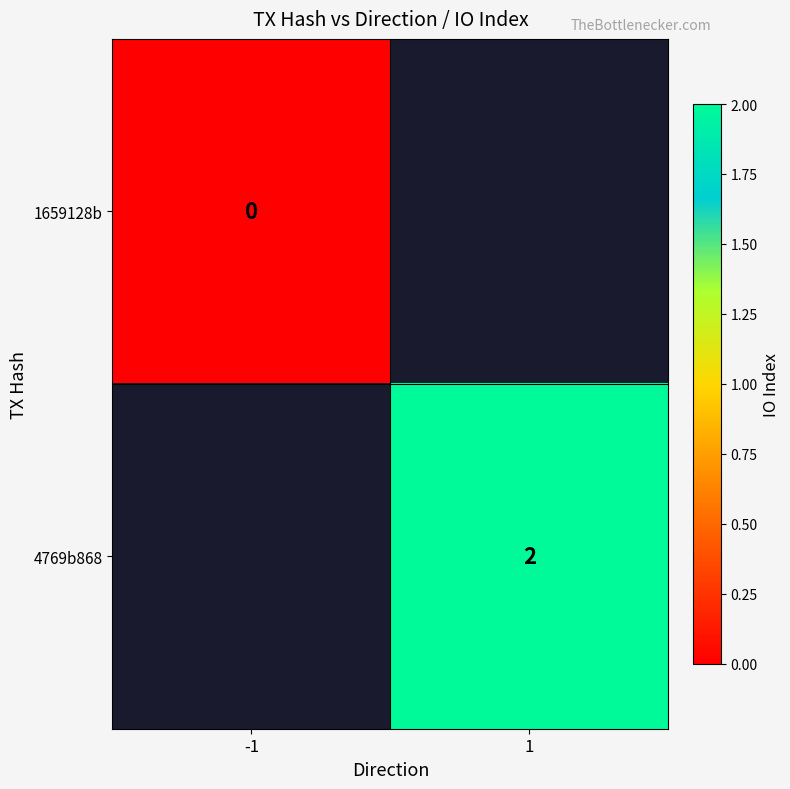

Which series has the largest range (max minus min)?

1659128b